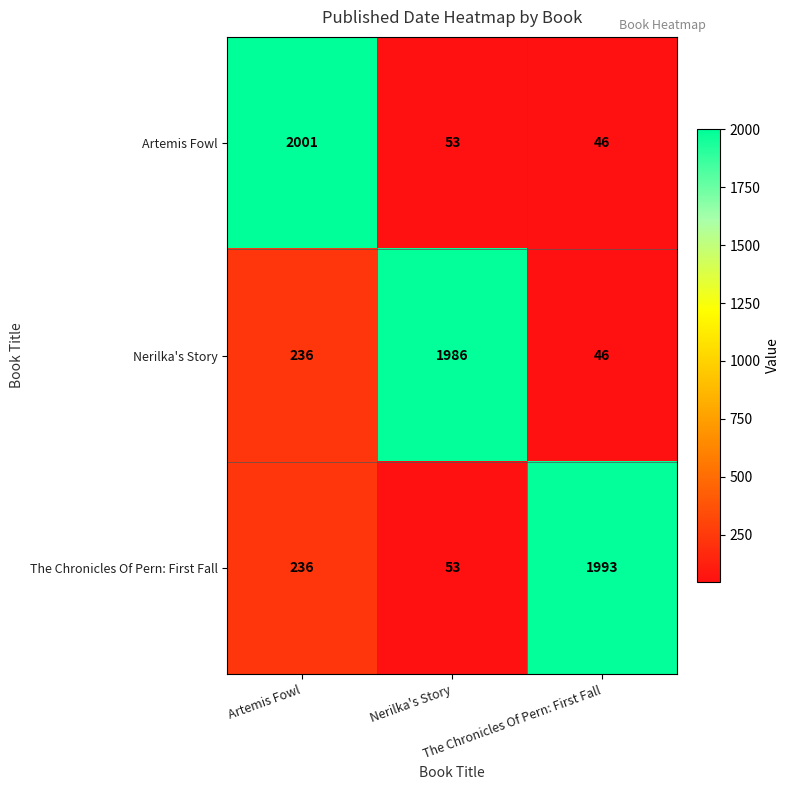

How many distinct data groups are displayed?

3